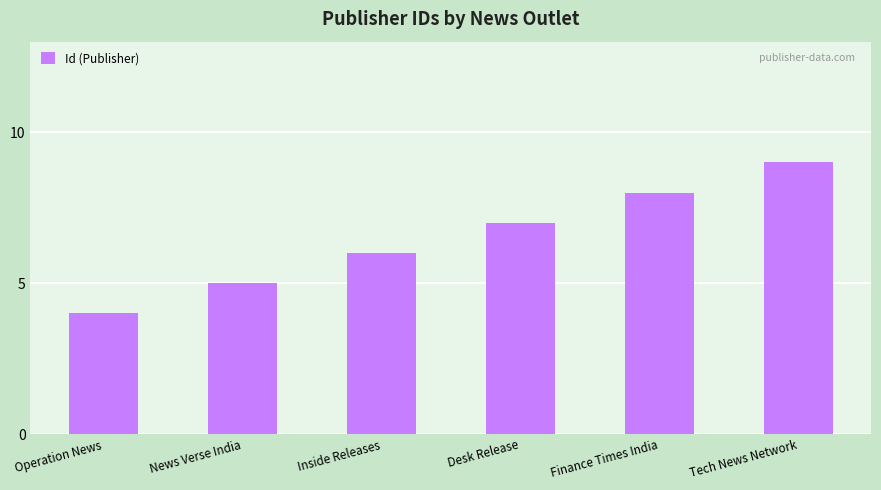

What is the sum of all values?

39